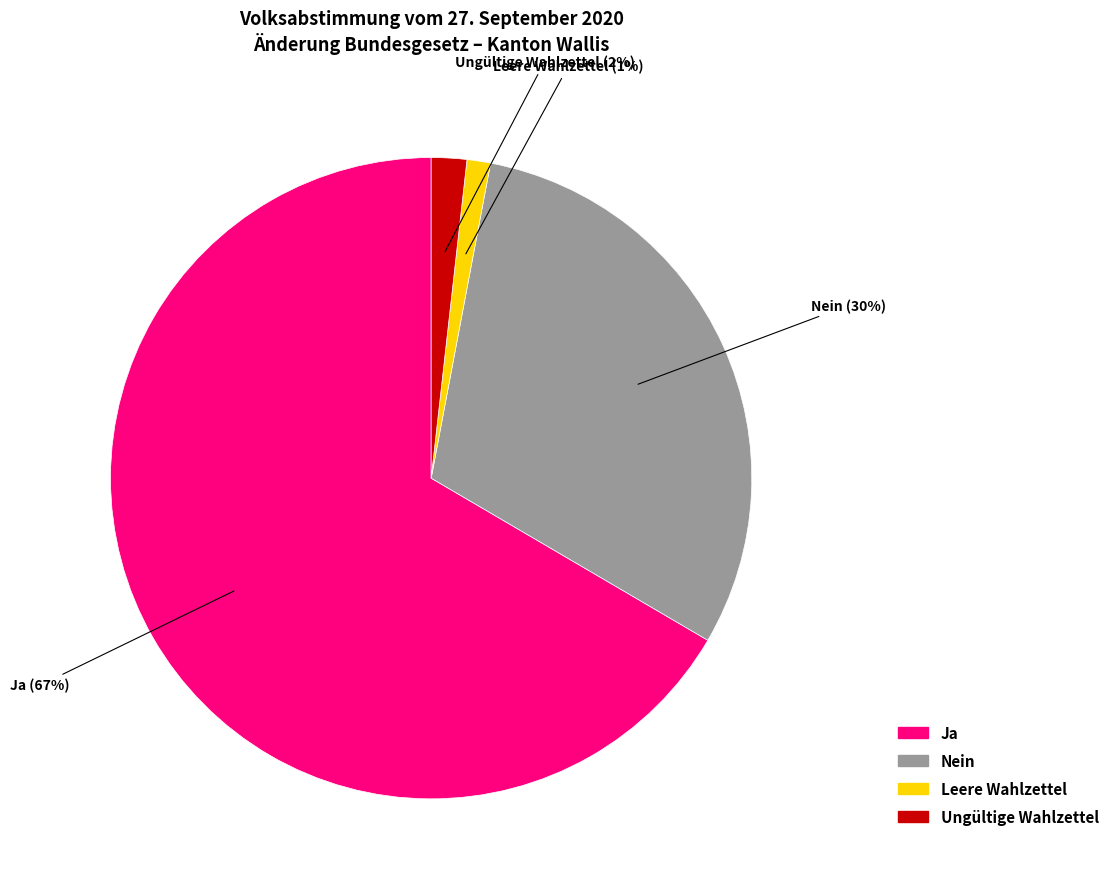

Which slice is the largest?

Ja